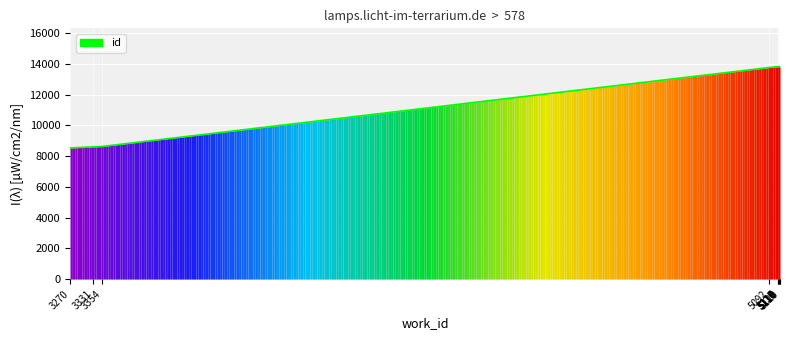

What is the difference between the maximum and minimum values?

5291